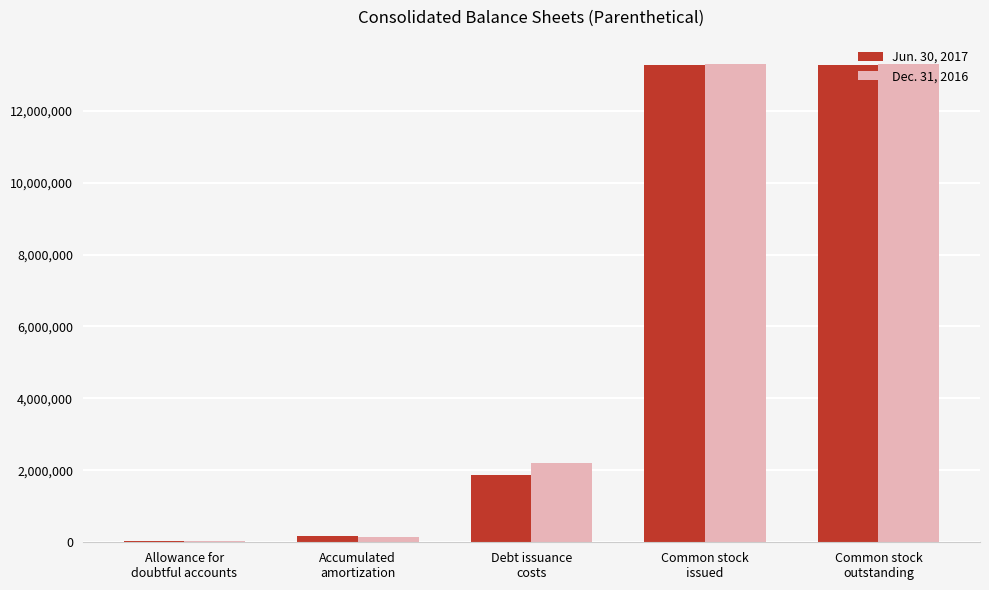

What is the sum of all Jun. 30, 2017 values?

28580091